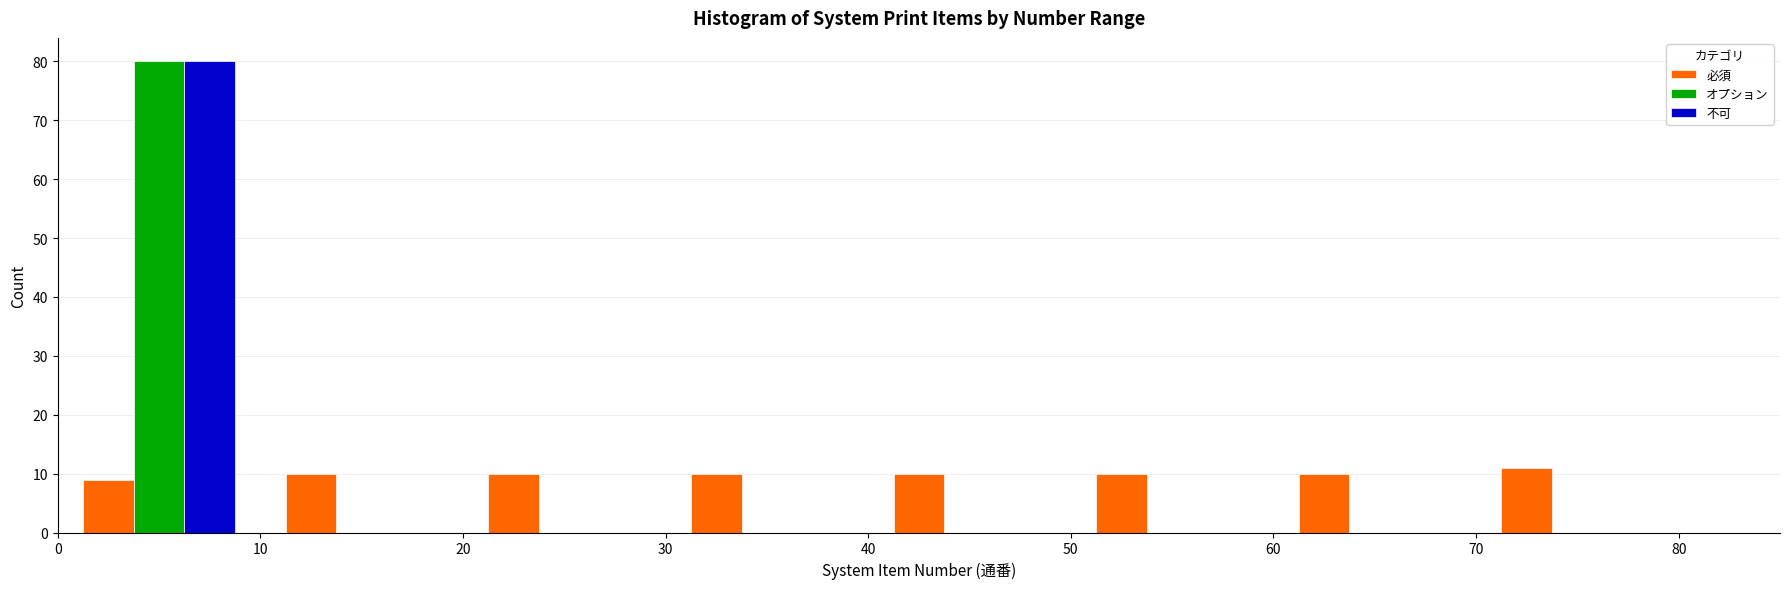

What is the height of the 不可 bar covering 0 to 10 on the x-axis? The values are not printed on the chart, so give them approximately, as read against the axis.

80